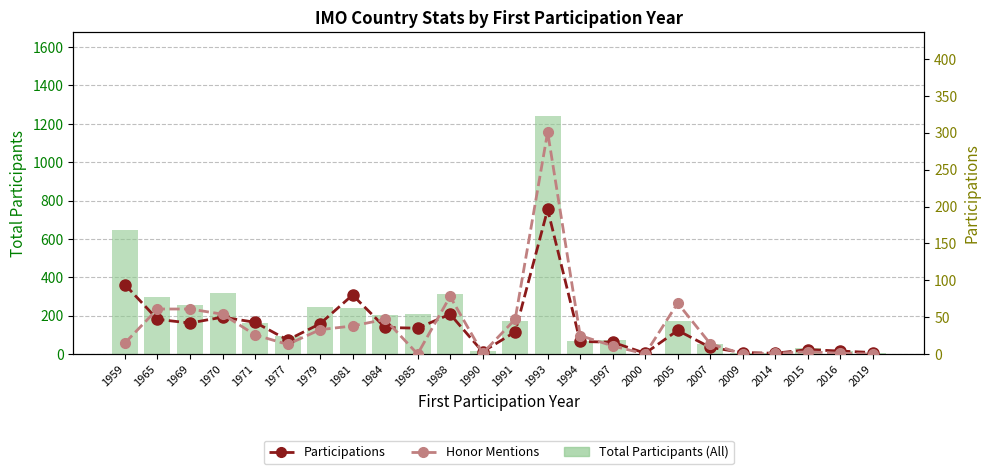

Does the chart contain stacked bars?

No